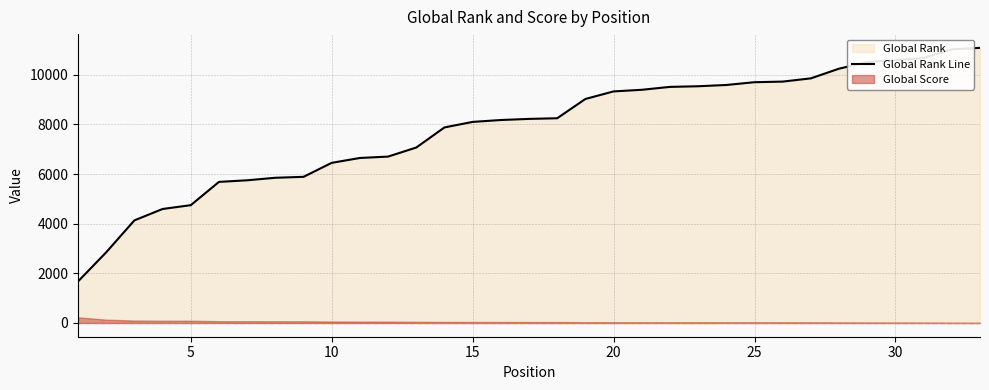

How many values exceed 8225?

16